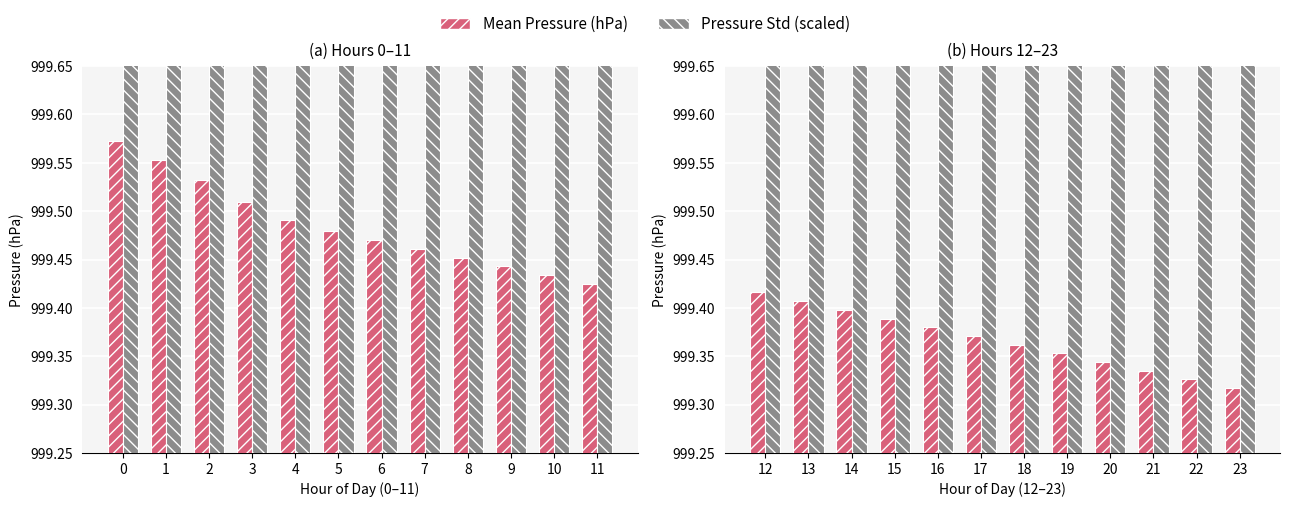

Are the bars horizontal?

No